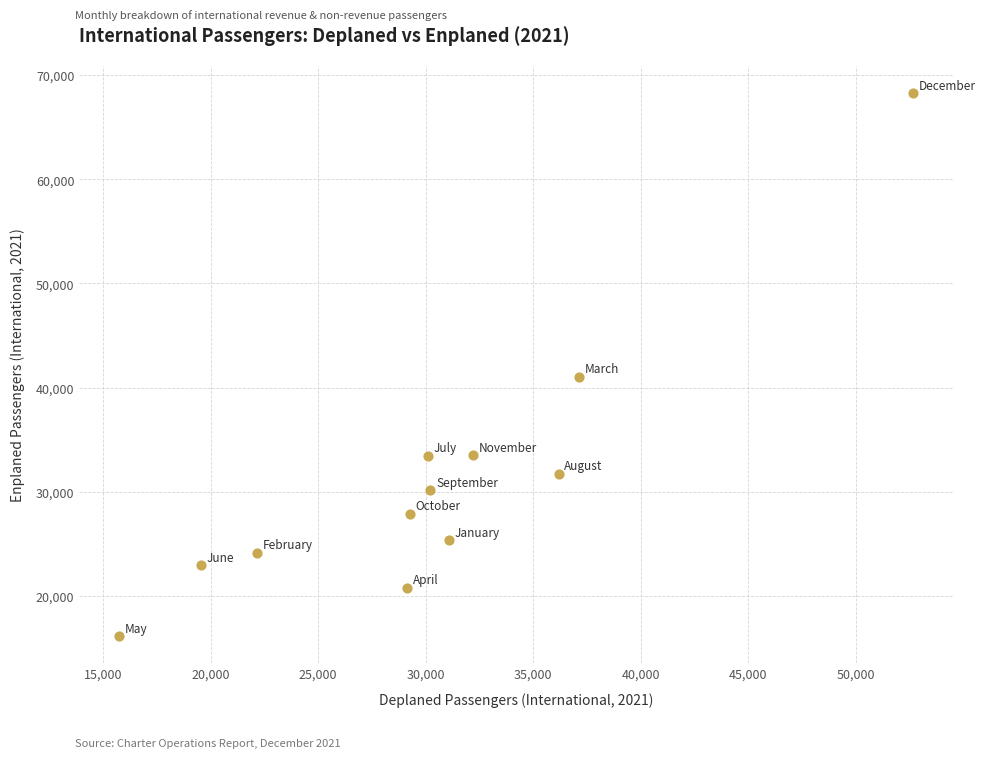

What is the range of Y values (max minus min)?

52153